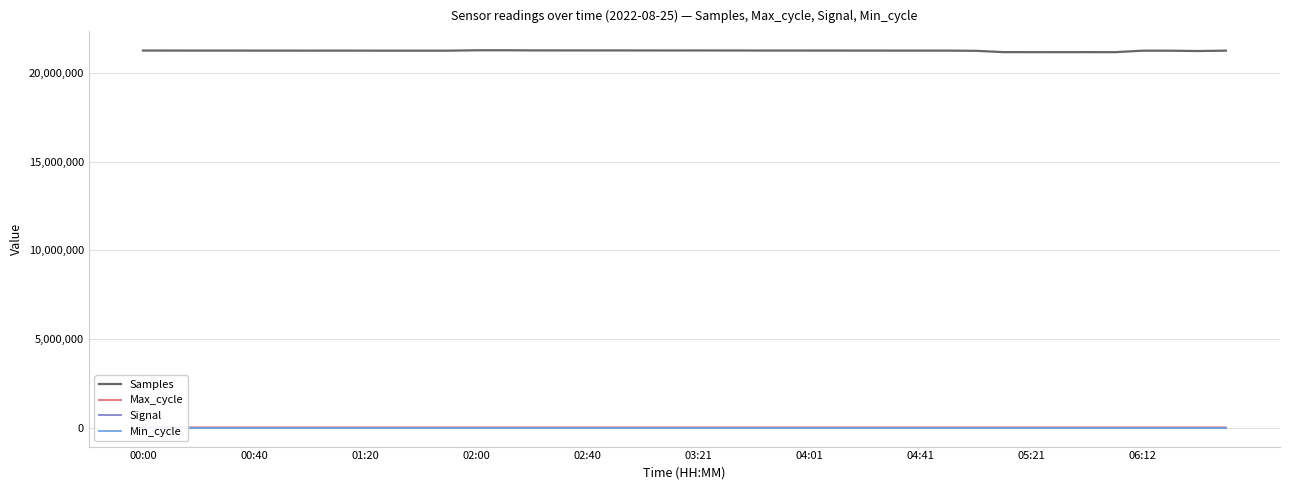

True or false: Max_cycle and Samples intersect in this chart.

False